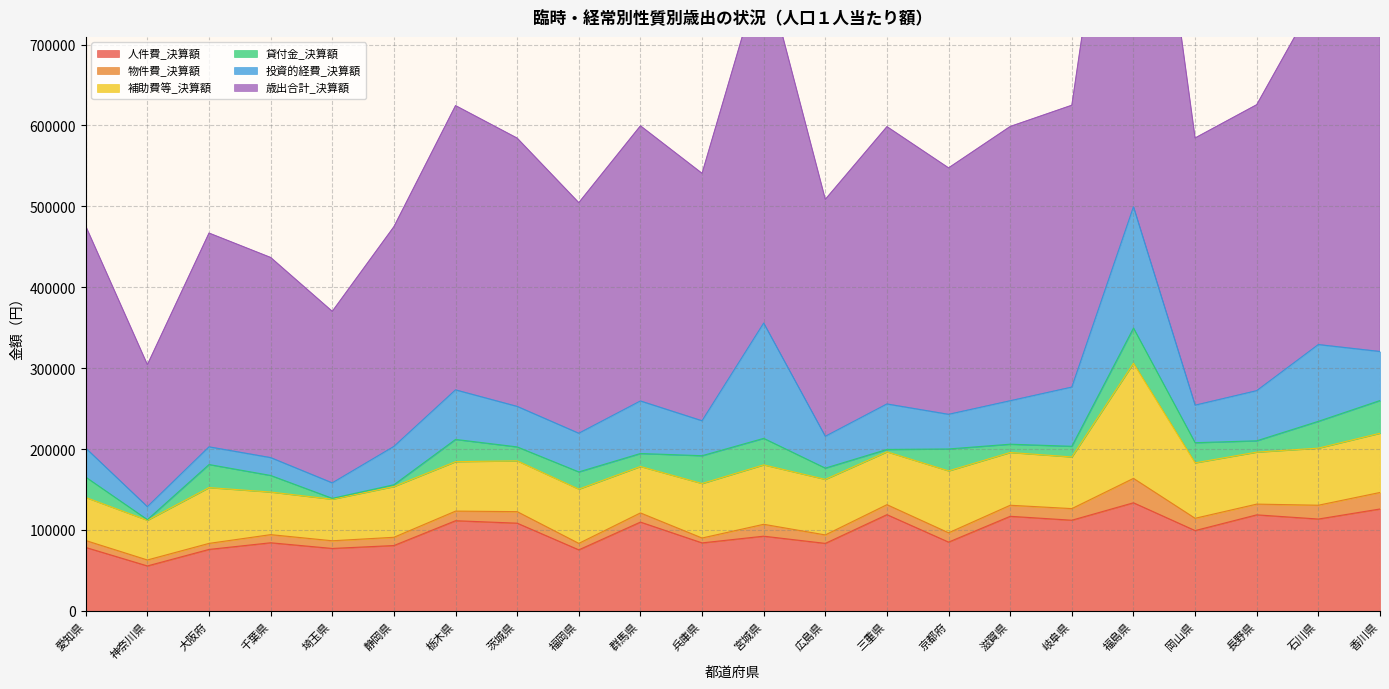

The 人件費_決算額 series shows 53492 at 三重県. True or false?

False